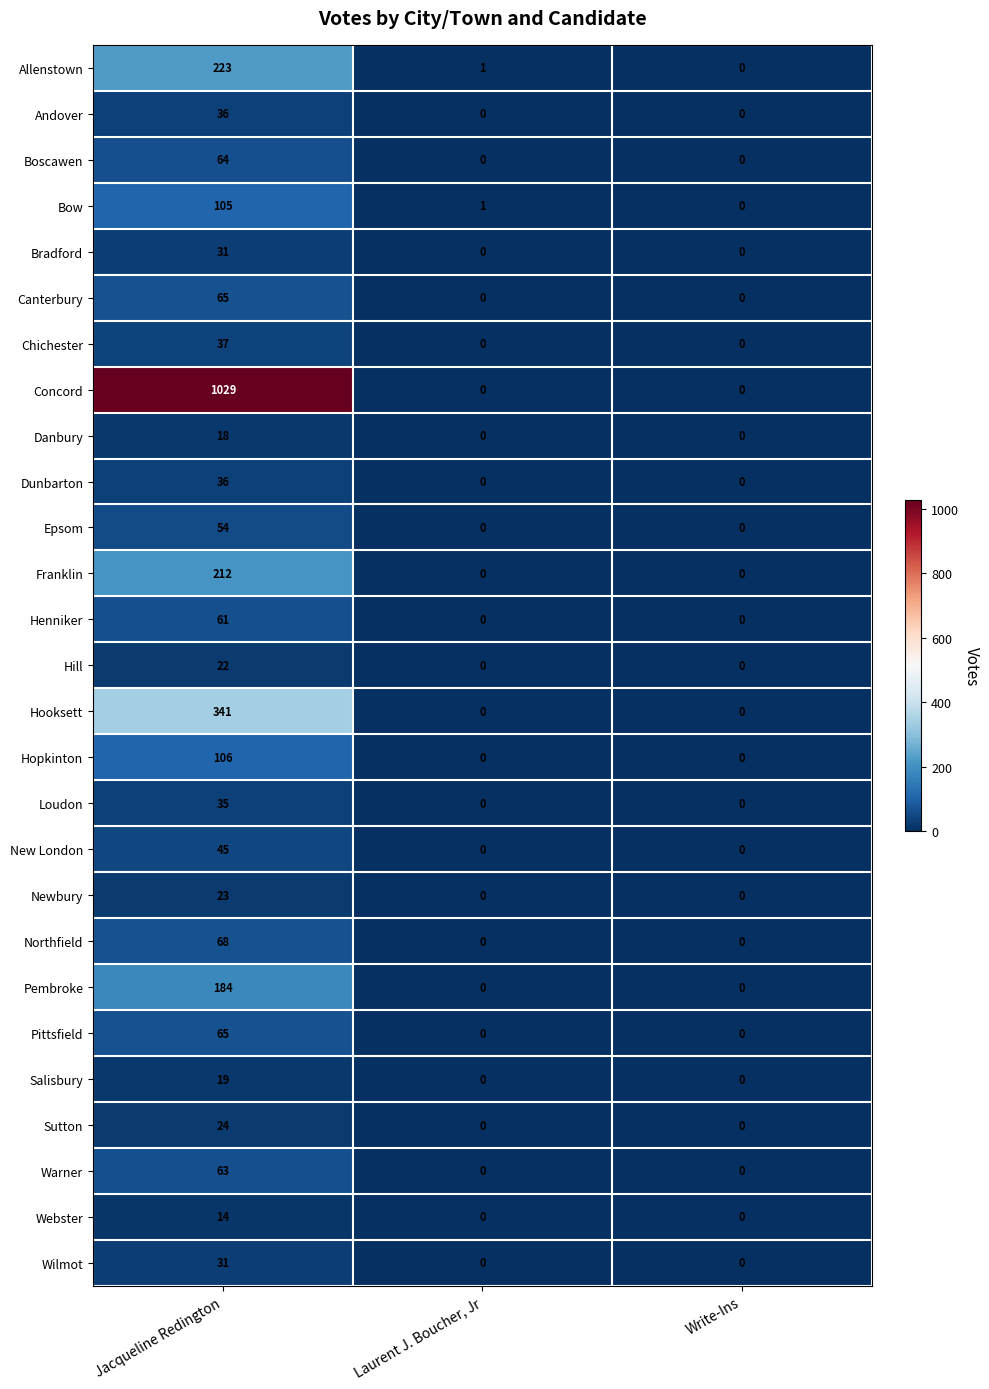

What is the average value of the Webster series?

5